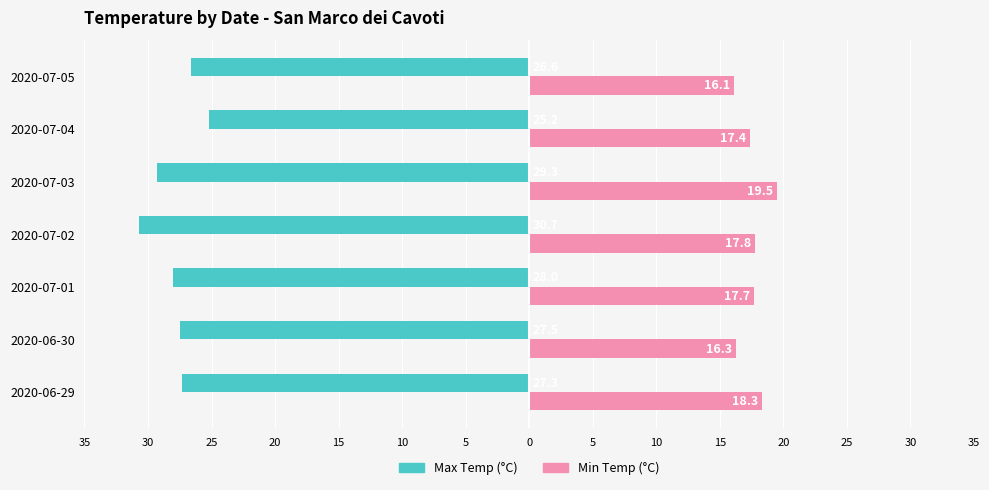

What are all the series names shown in the legend?

Max Temp (°C), Min Temp (°C)